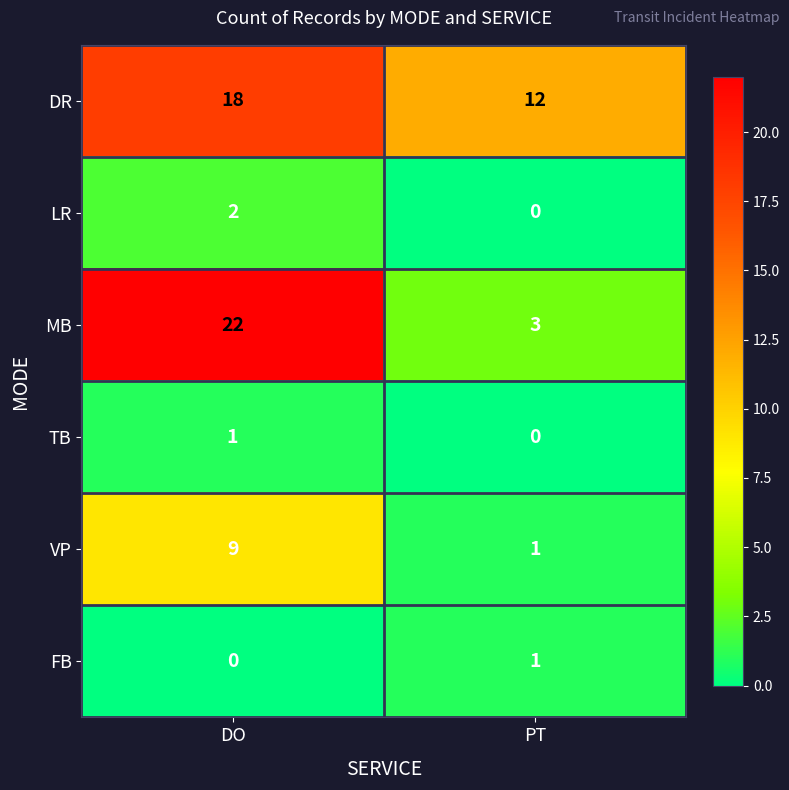

Read the MB value at PT, to the nearest 5.

5